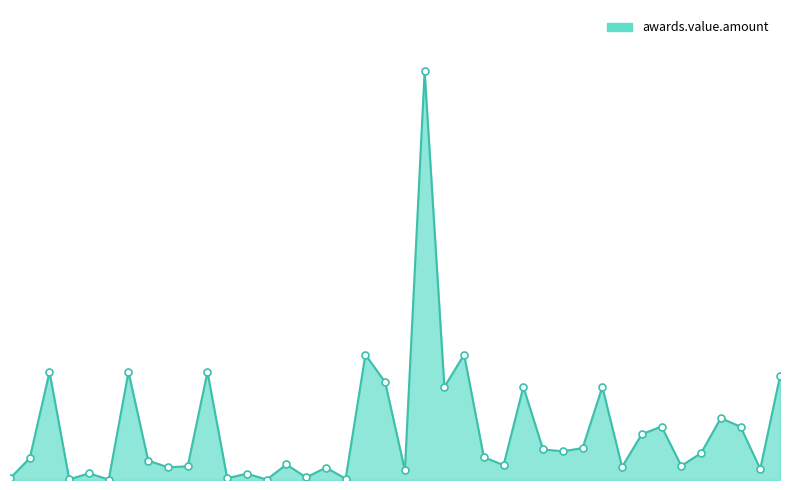

Is this an area chart (filled region under the line)?

Yes